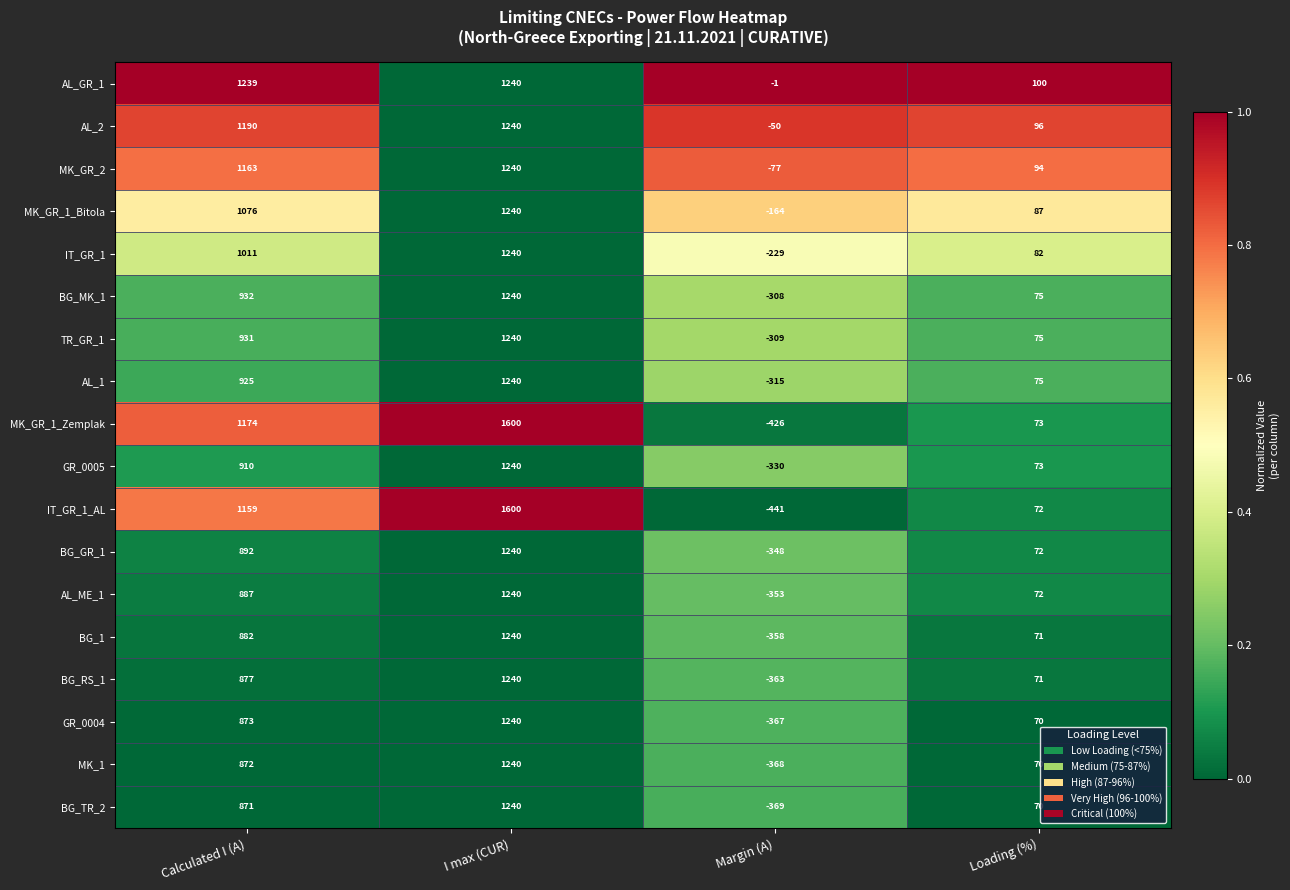

Between Margin (A) and Loading (%), which series saw the biggest shift?

IT_GR_1_AL